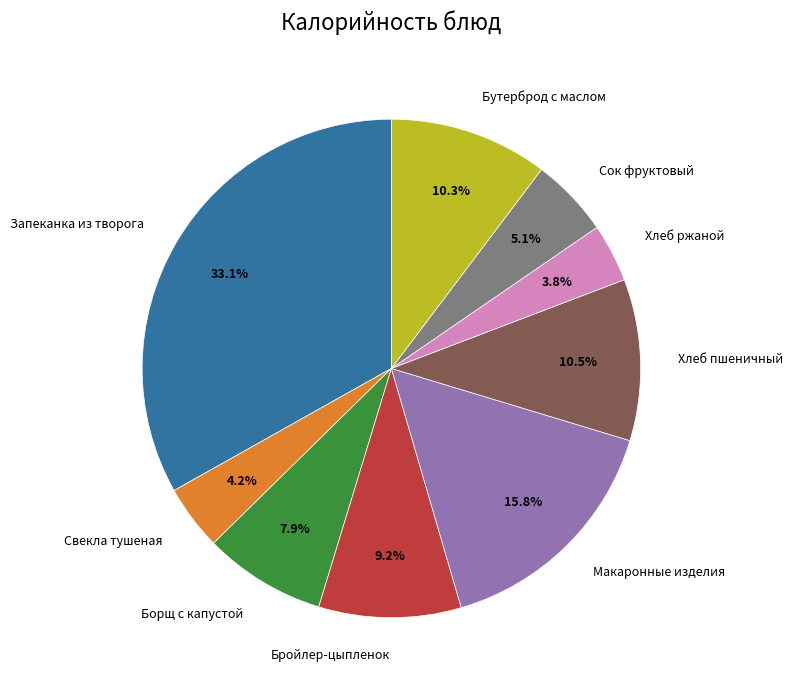

Is it true that Хлеб ржаной is 4% of the pie?

True